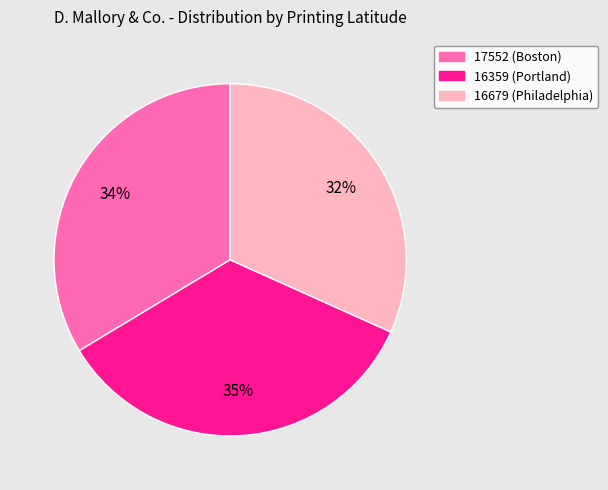

How many slices are in this pie chart?

3